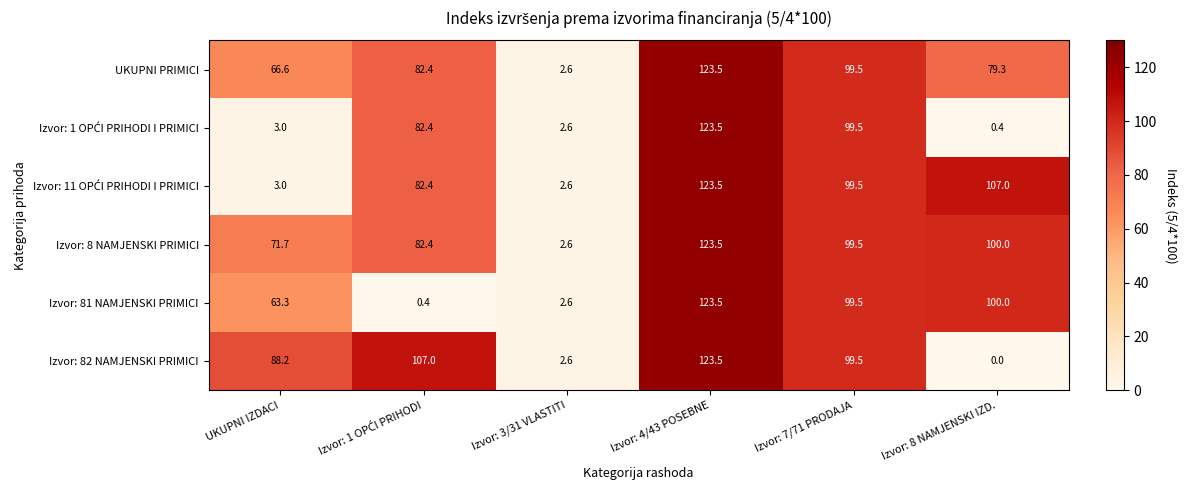

What is the minimum value for Izvor: 81 NAMJENSKI PRIMICI?

0.4